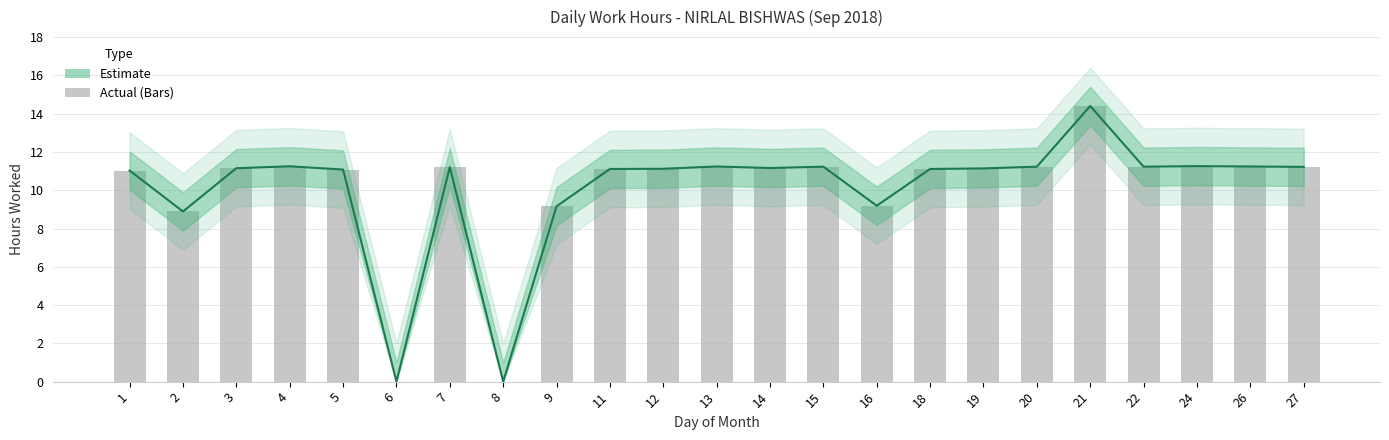

How many categories are shown in the chart?

23